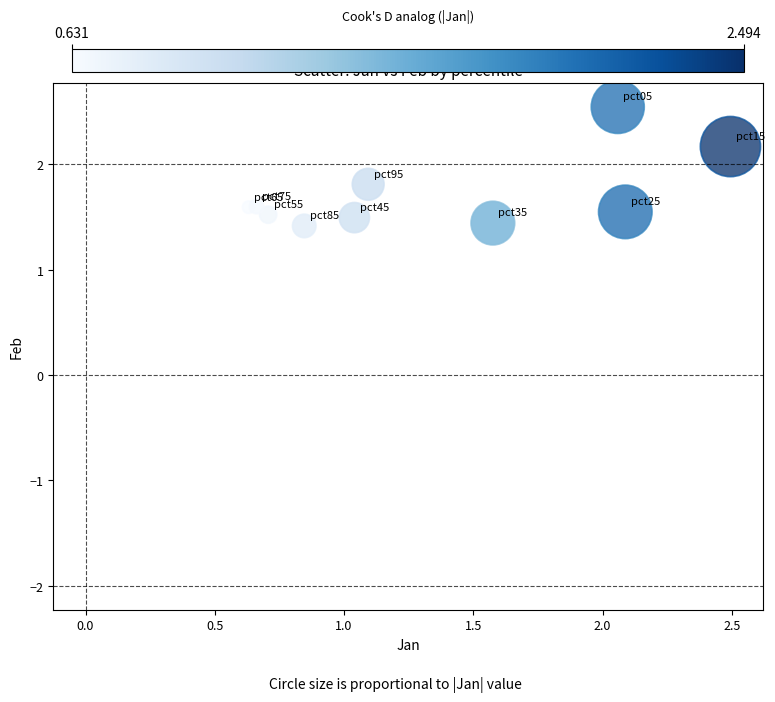

What is the range of X values (max minus min)?

1.9